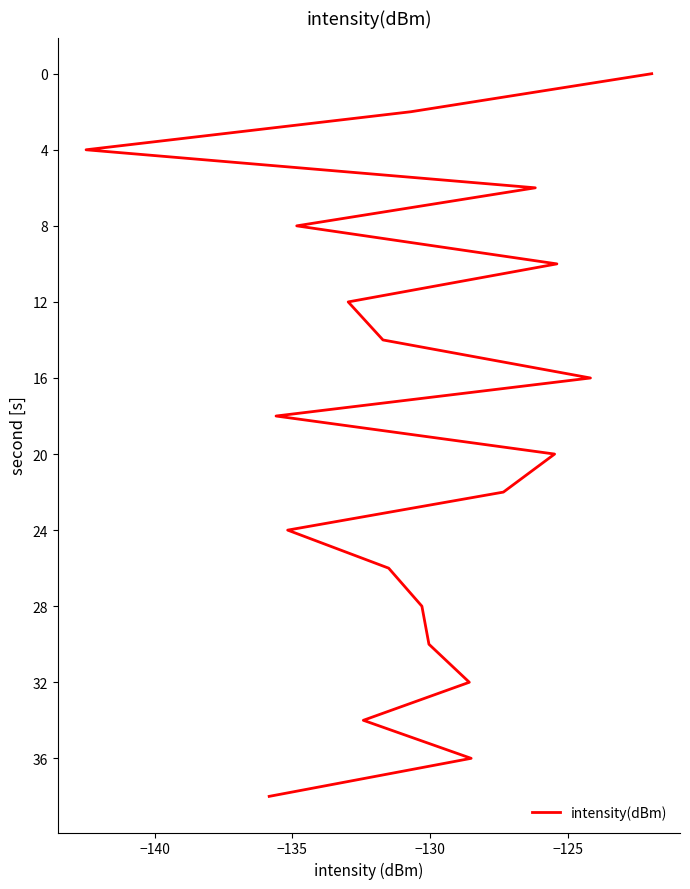

True or false: there are more than 0 points higher than both neighbors.

False